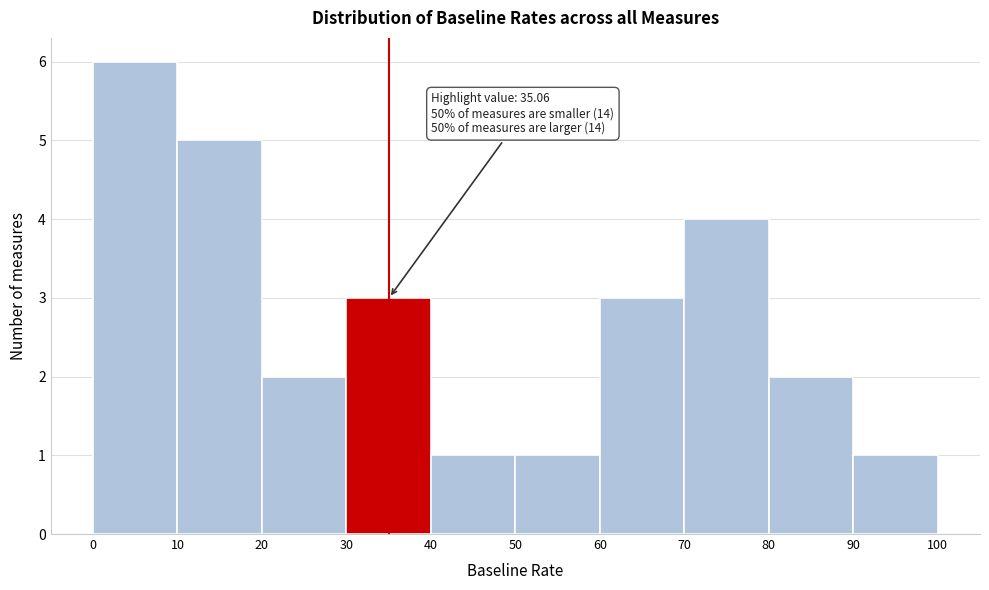

Over which range of the x-axis is the bar tallest?

0 to 10